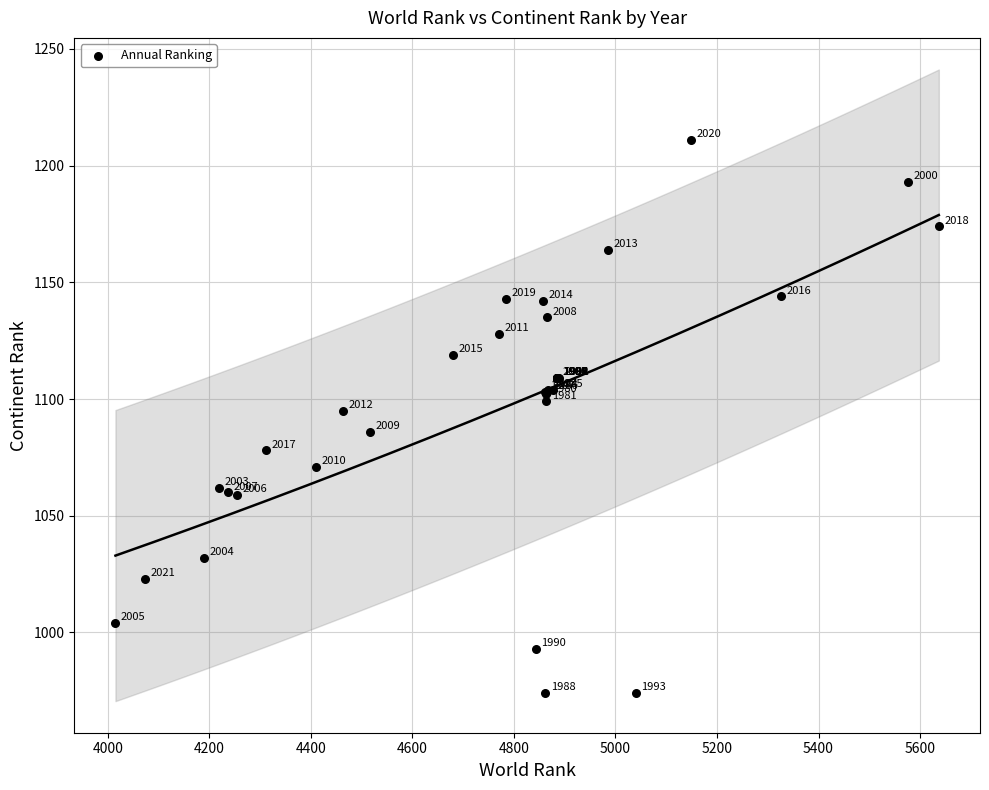

What Y value in the scatter plot is closest to 1092?

1095